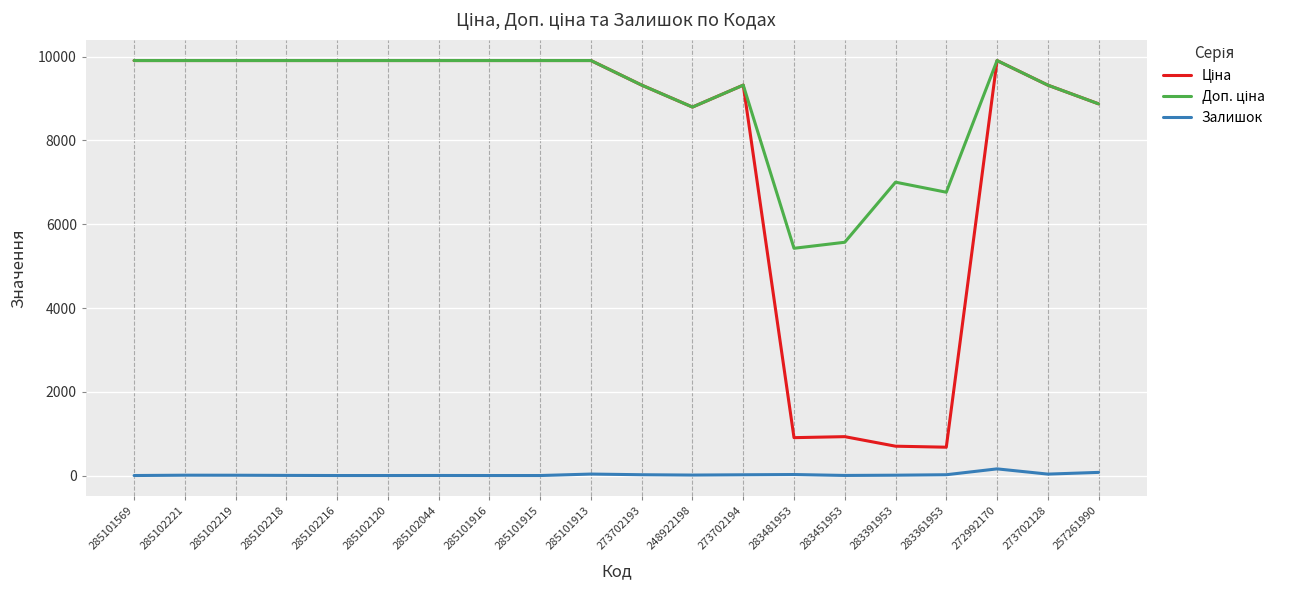

What is the difference between the highest and lowest values at 285102216?

9908.5